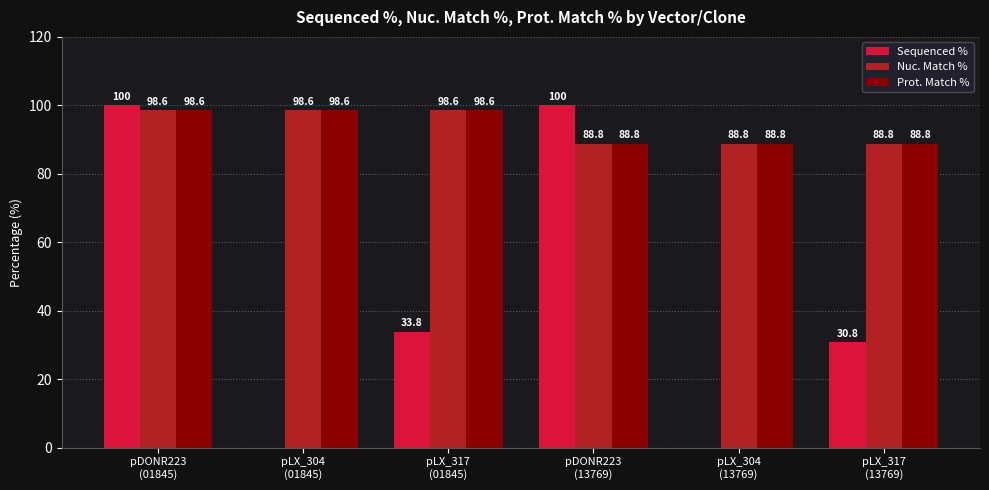

Is it true that Nuc. Match % equals 34.7 at pLX_304
(01845)?

False